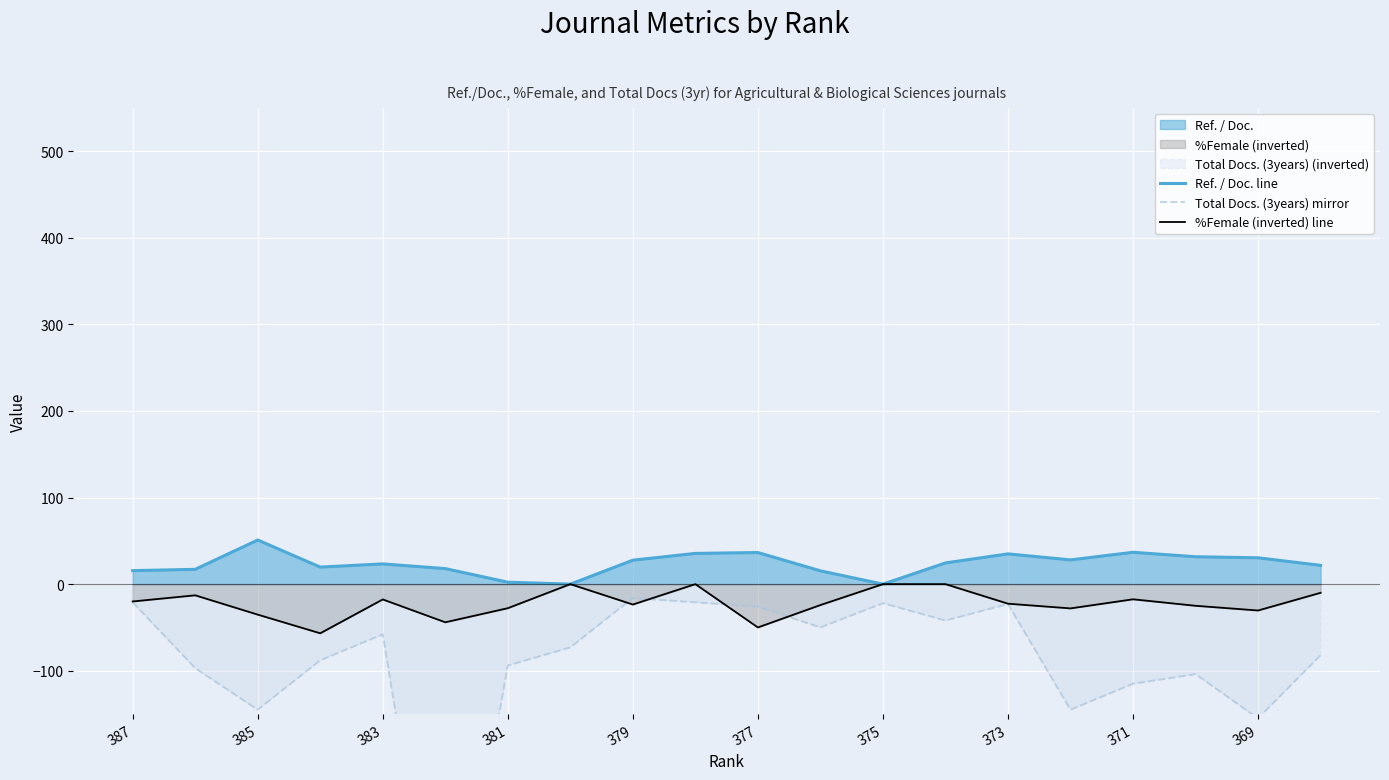

Is it true that %Female (inverted) line equals -86.7 at 377?

False